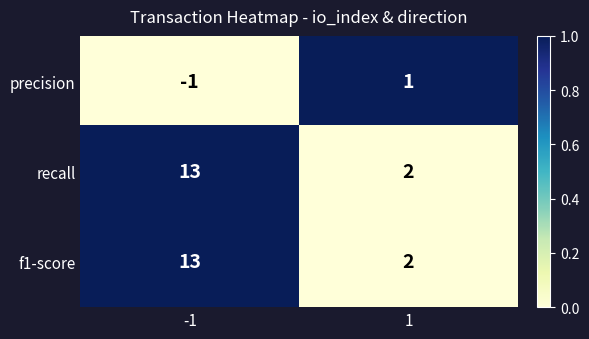

What is the difference between the recall values at -1 and 1?

11